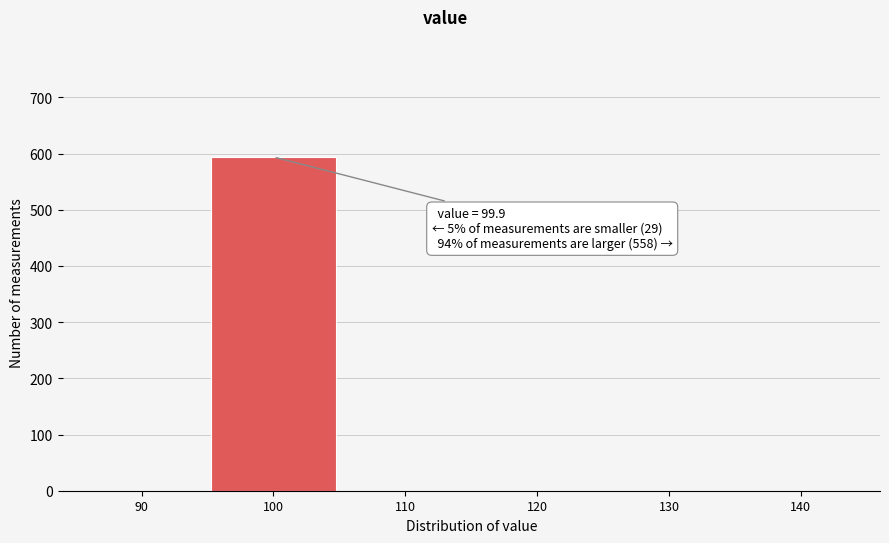

Reading left to right, what are all the values shown in this chart?

90=0	100=594	110=0	120=0	130=0	140=0